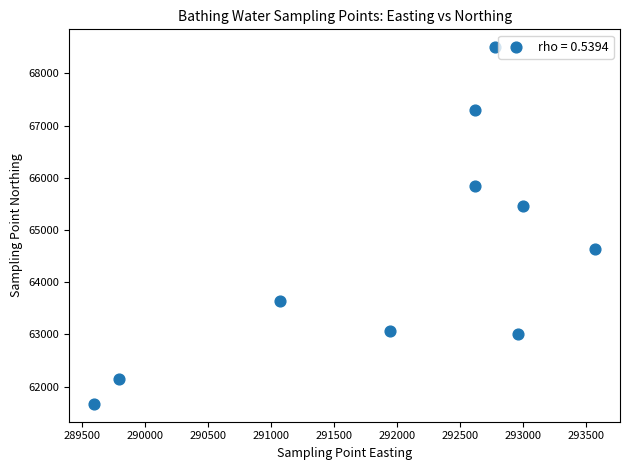

What is the average X value?

291998